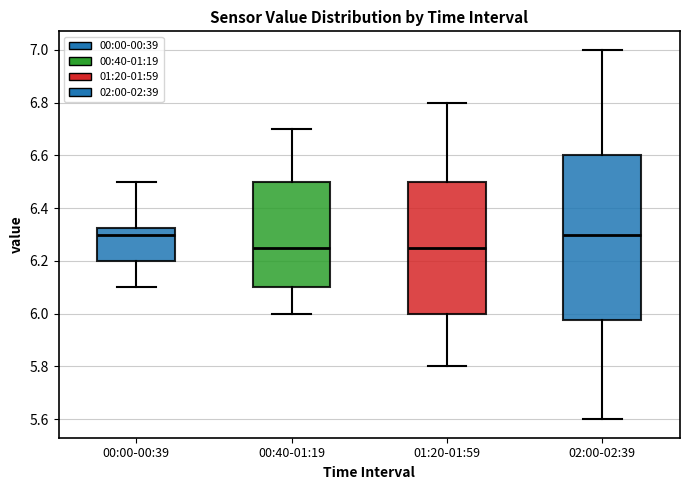

Reading left to right, transcribe this box plot: for each box, give where its median line is, the range the box spans, and where its two whiskers end, as read against the y-axis. The values are not printed on the chart, so give them approximately, as read against the axis.

00:00-00:39: median 6.30, box 6.20 to 6.32, whiskers 6.10 to 6.50
00:40-01:19: median 6.26, box 6.10 to 6.50, whiskers 6.00 to 6.70
01:20-01:59: median 6.26, box 6.00 to 6.50, whiskers 5.80 to 6.80
02:00-02:39: median 6.30, box 5.98 to 6.60, whiskers 5.60 to 7.00